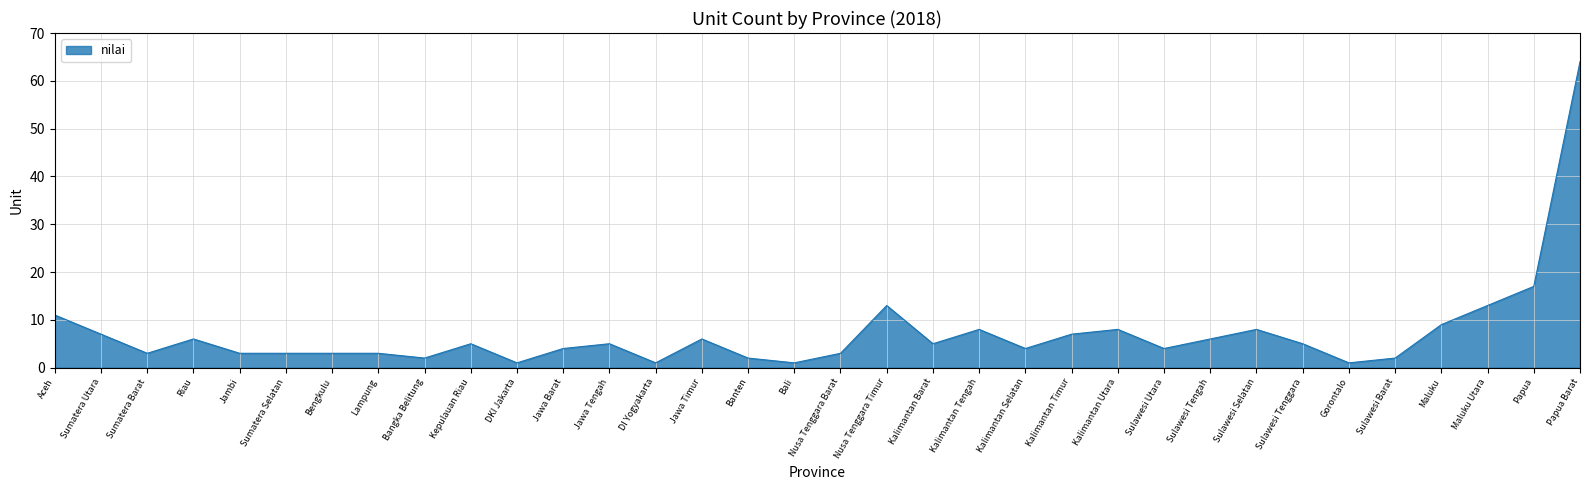

What is the difference between the second highest and minimum values?

16